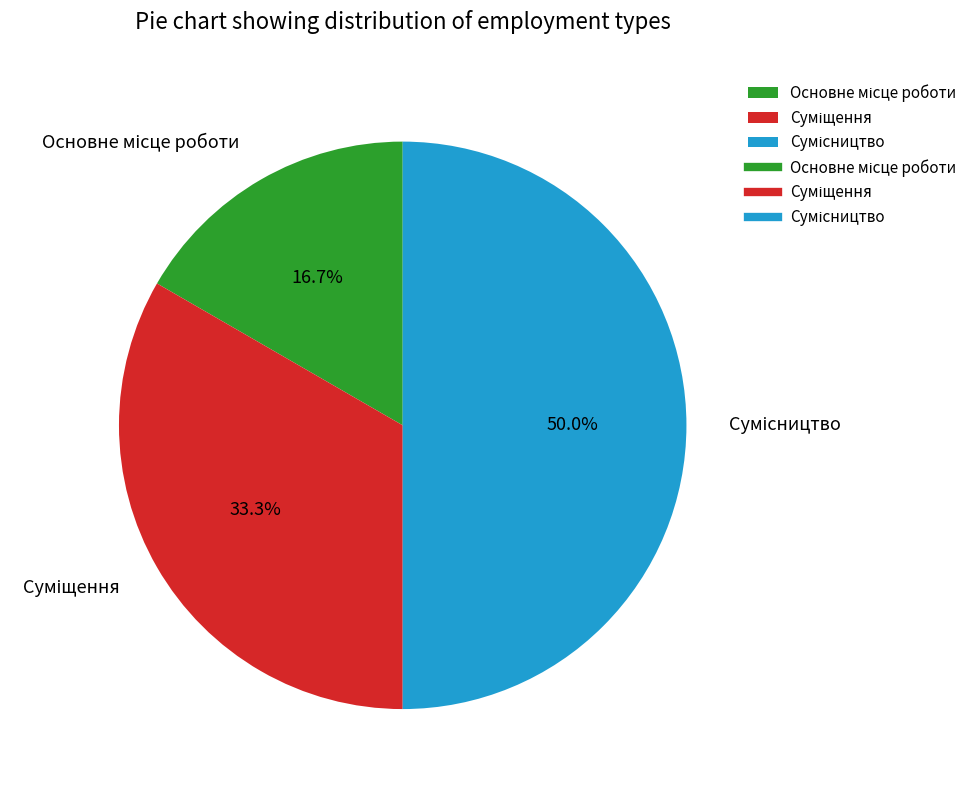

To the nearest percent, what is the difference between the largest and smallest slice percentages?

33%